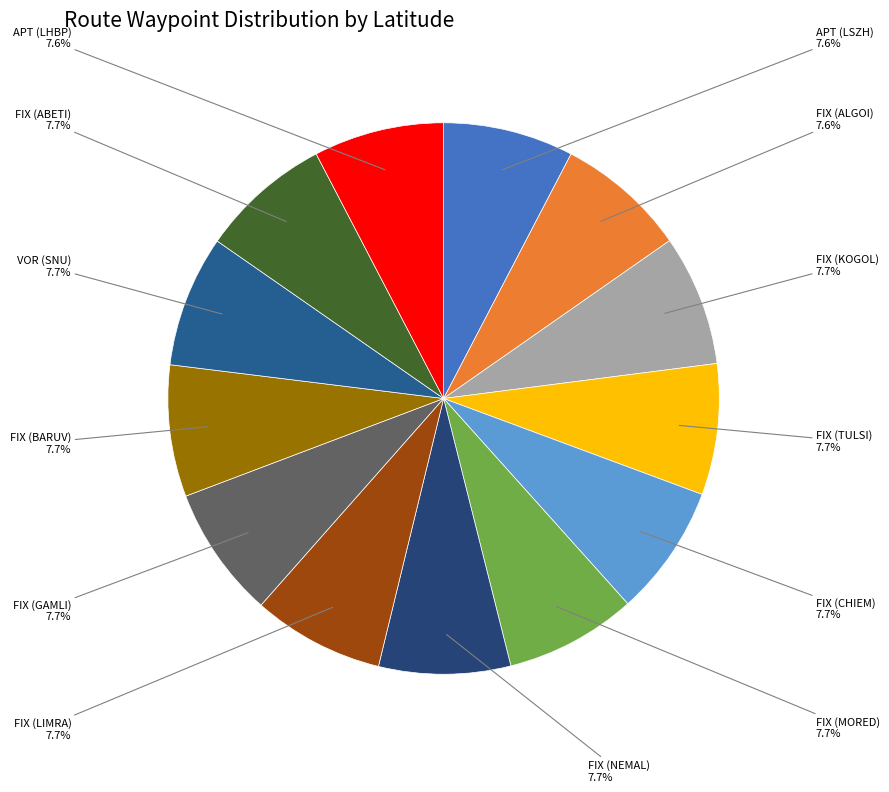

Count the number of slices in the pie.

13